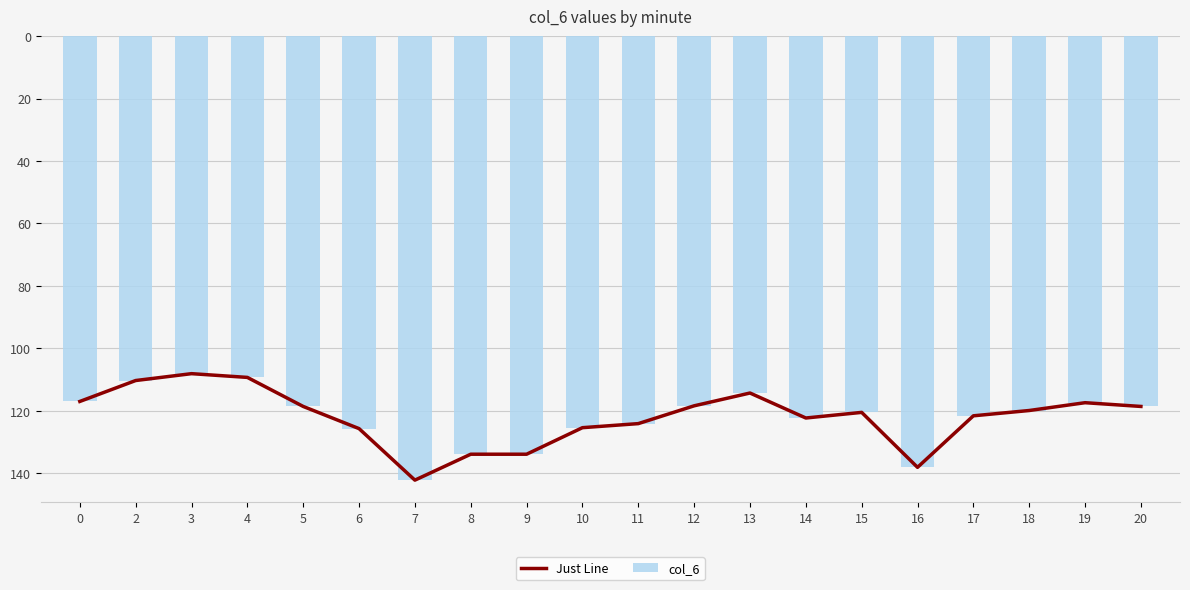

Read the Just Line value at 0.

-117.0